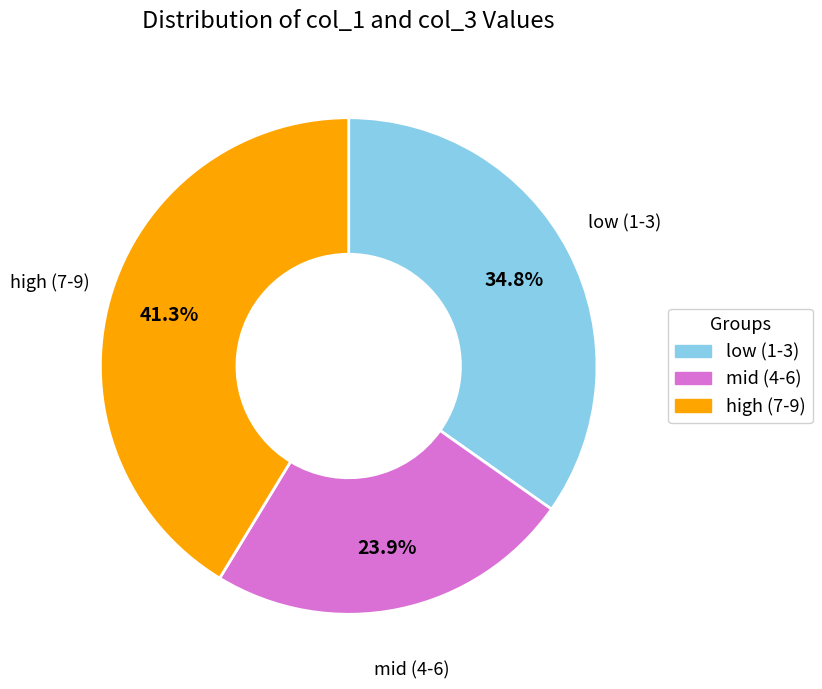

To the nearest percent, what is the average slice percentage?

33%